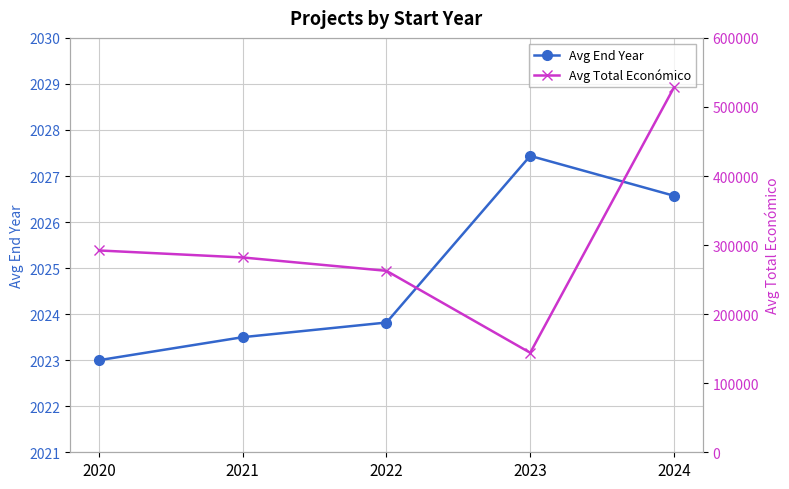

Read the Avg Total Económico value at 2023.

144074.1